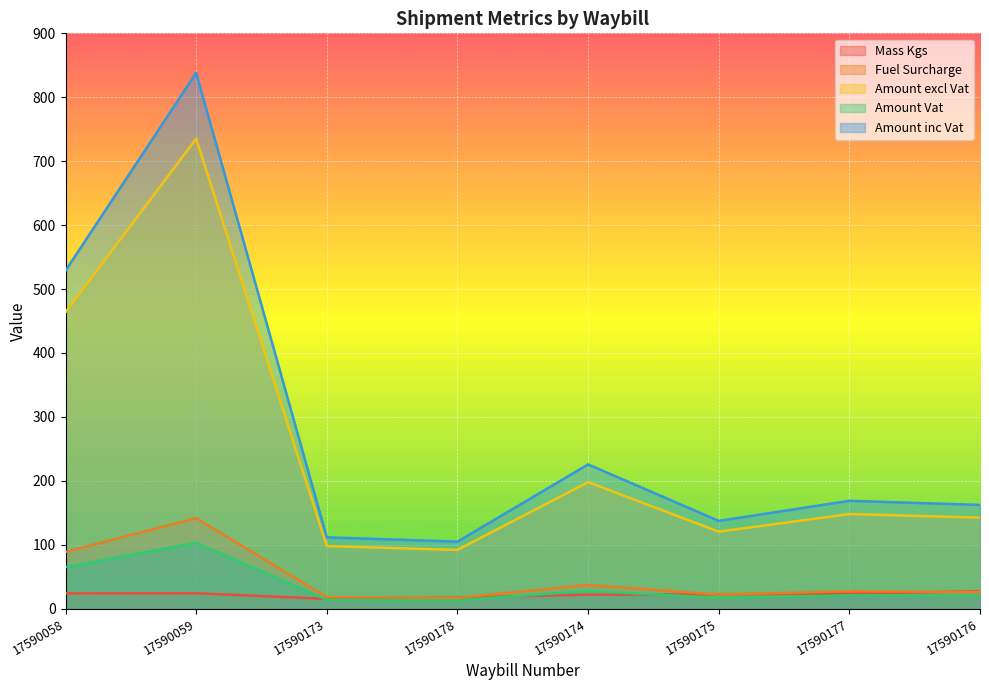

Which series has the largest total across all categories?

Amount inc Vat